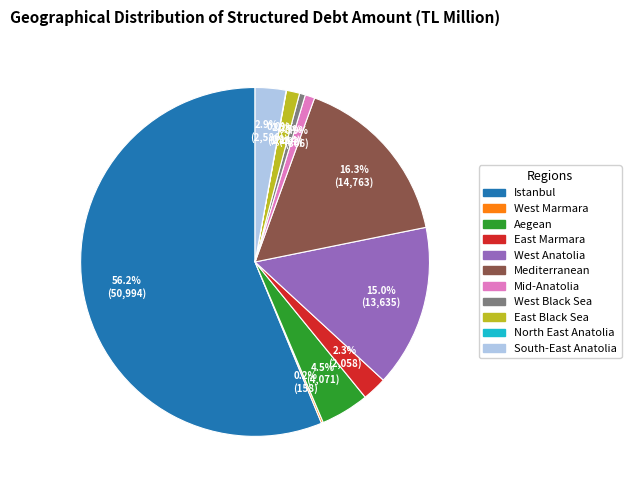

Is Mid-Anatolia the majority of the pie?

No